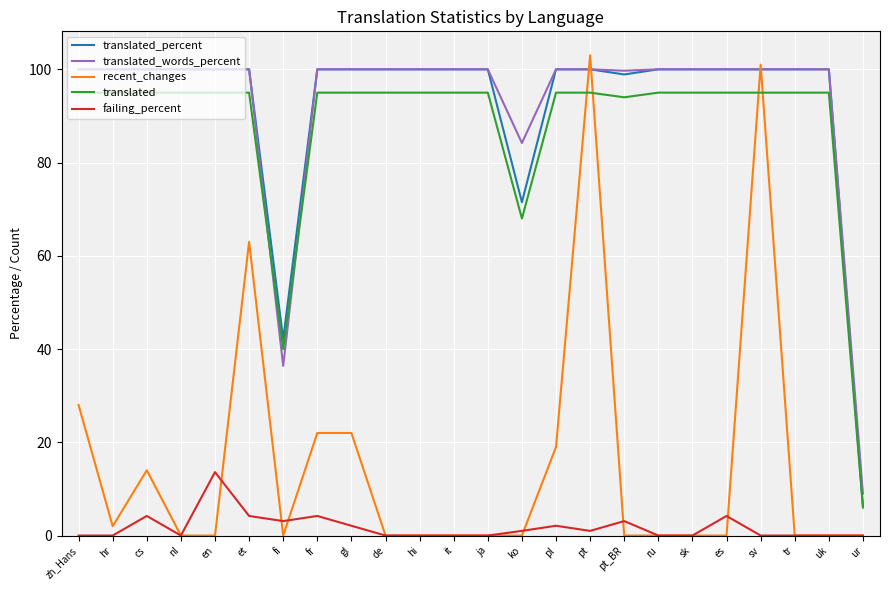

What is the total value across all series at fi?

121.6